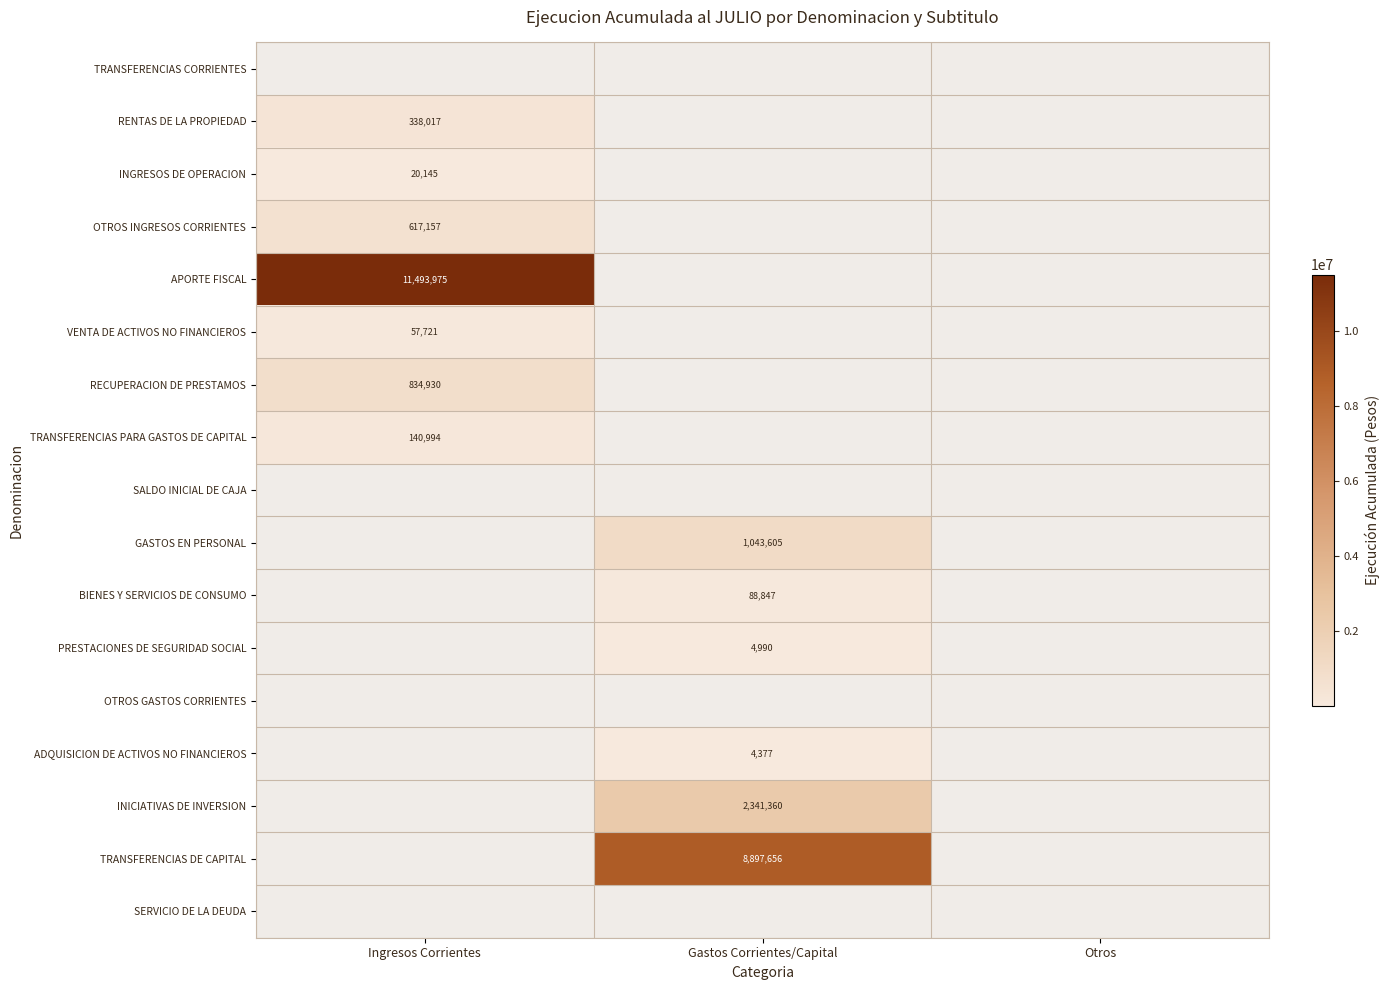

The RECUPERACION DE PRESTAMOS series shows 834930 at Ingresos Corrientes. True or false?

True